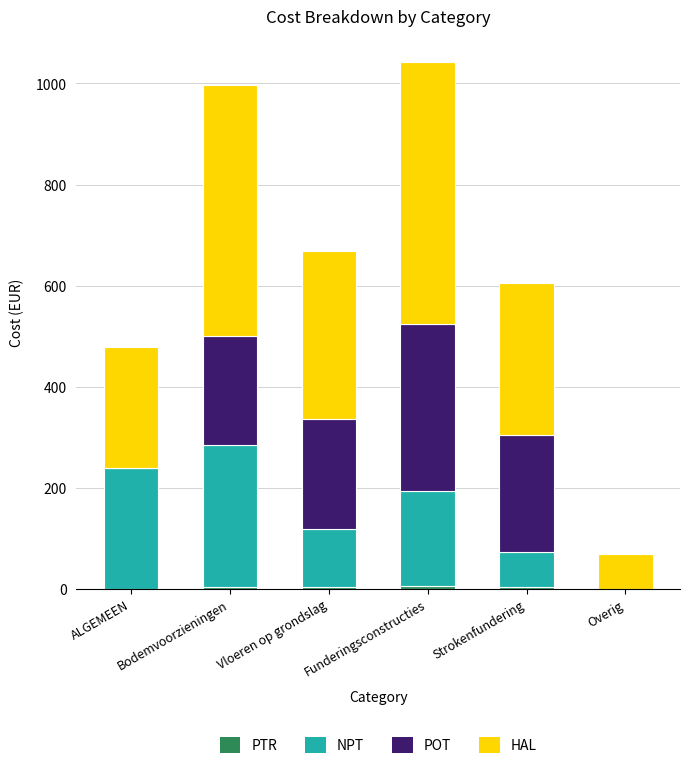

What is the total value across all series at Overig?

68.5